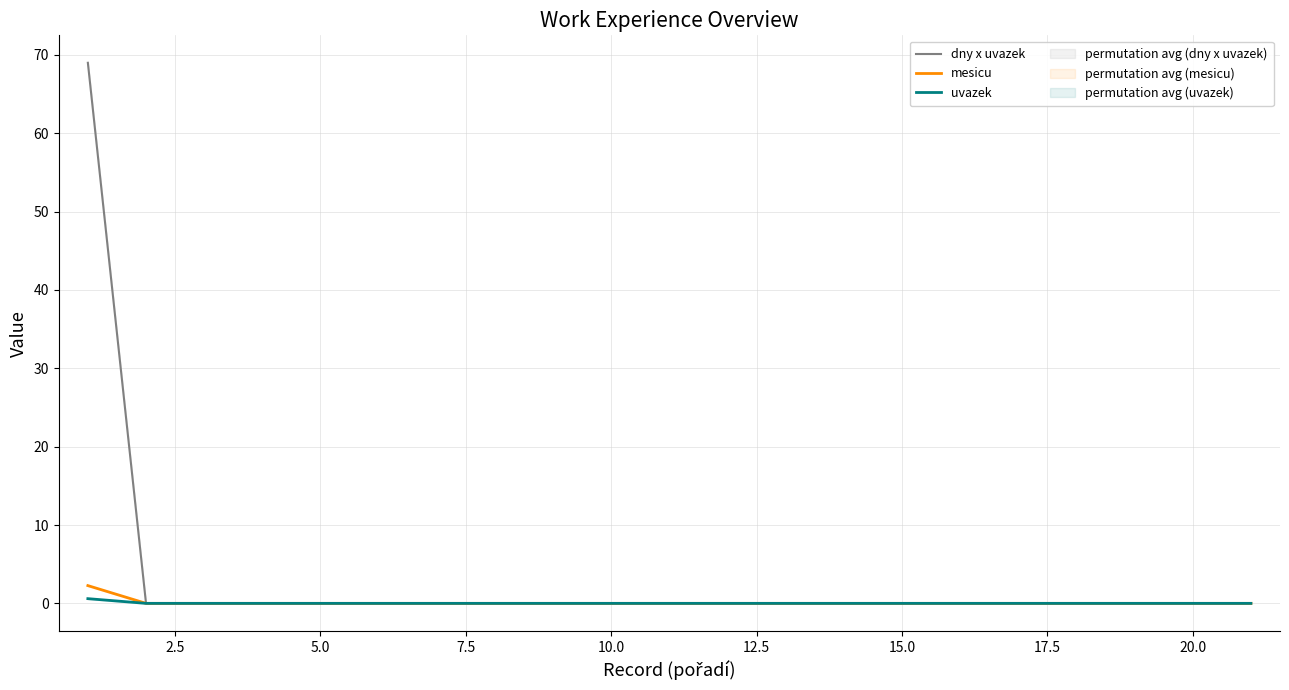

True or false: dny x uvazek has more than 2 points higher than both neighbors.

False